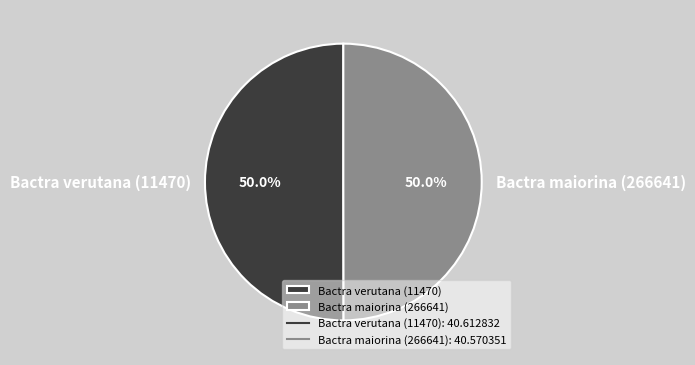

Combined, do Bactra verutana (11470) and Bactra maiorina (266641) account for over 50%?

Yes